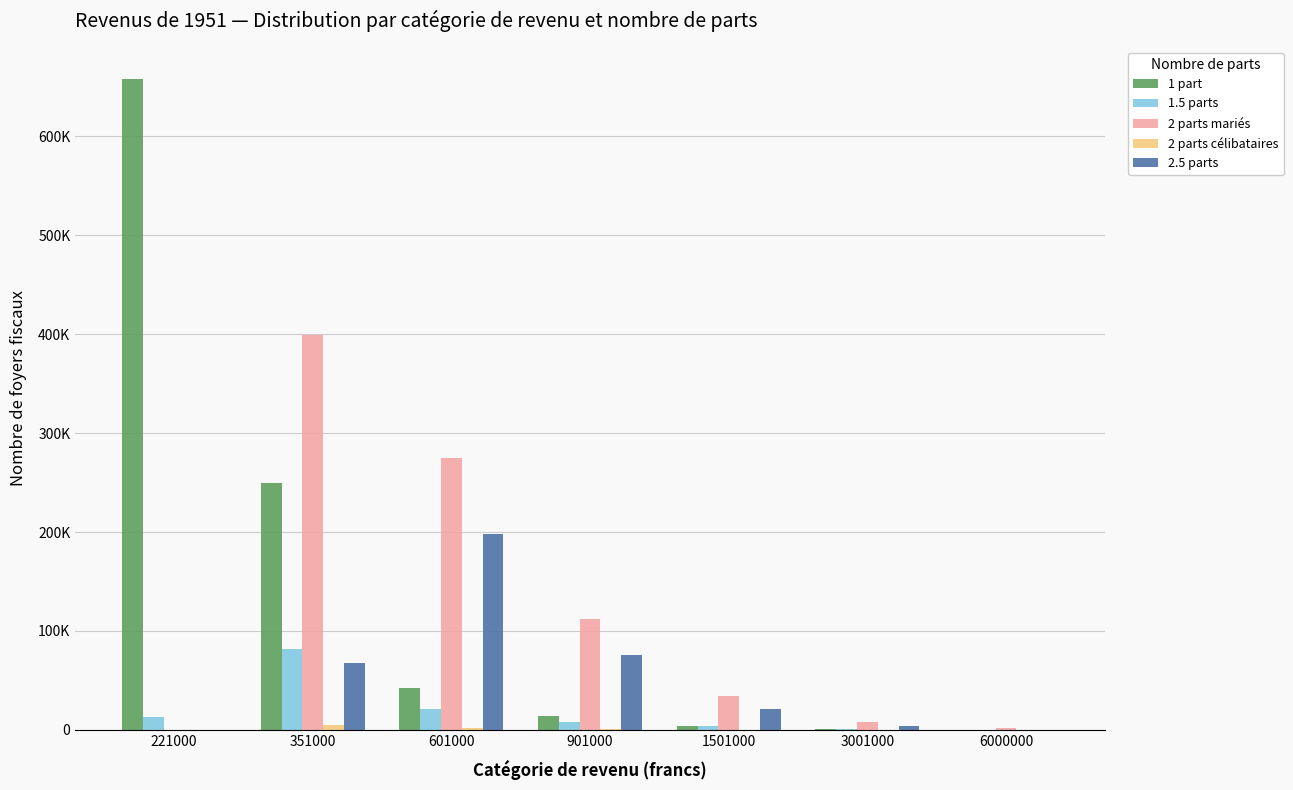

Which has a higher value, 3001000 or 221000?

221000